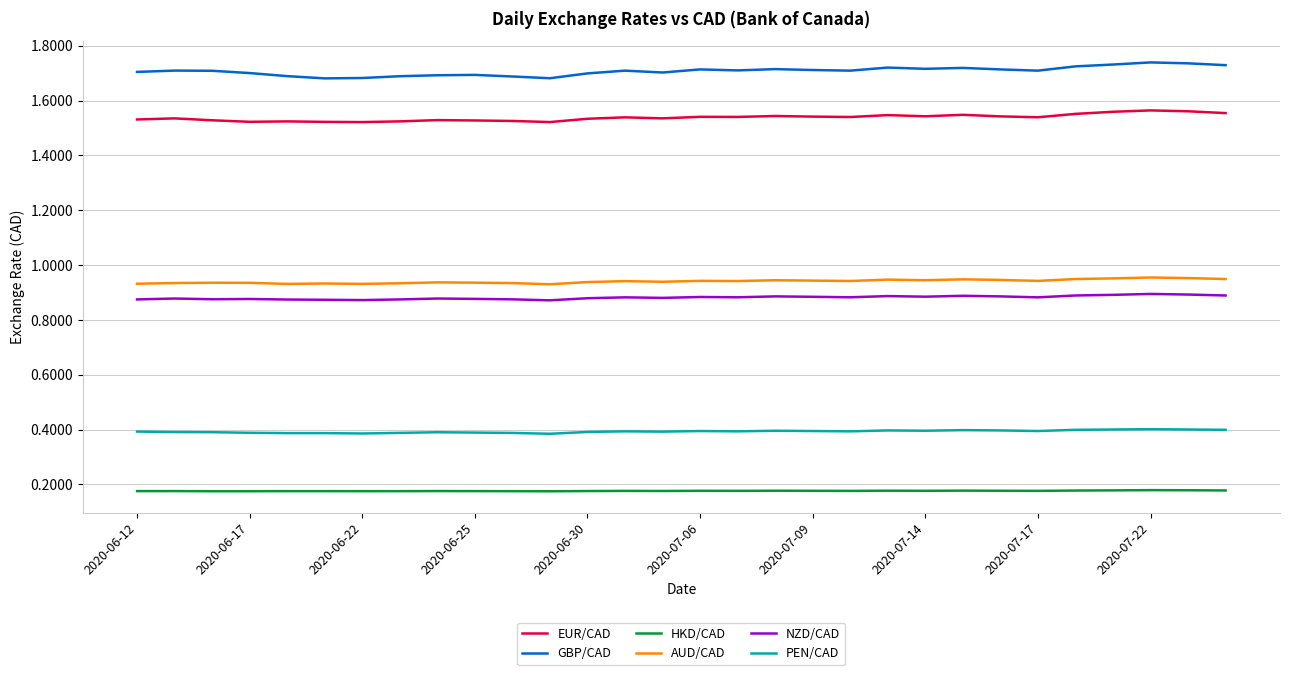

Which series has the widest spread of values?

GBP/CAD